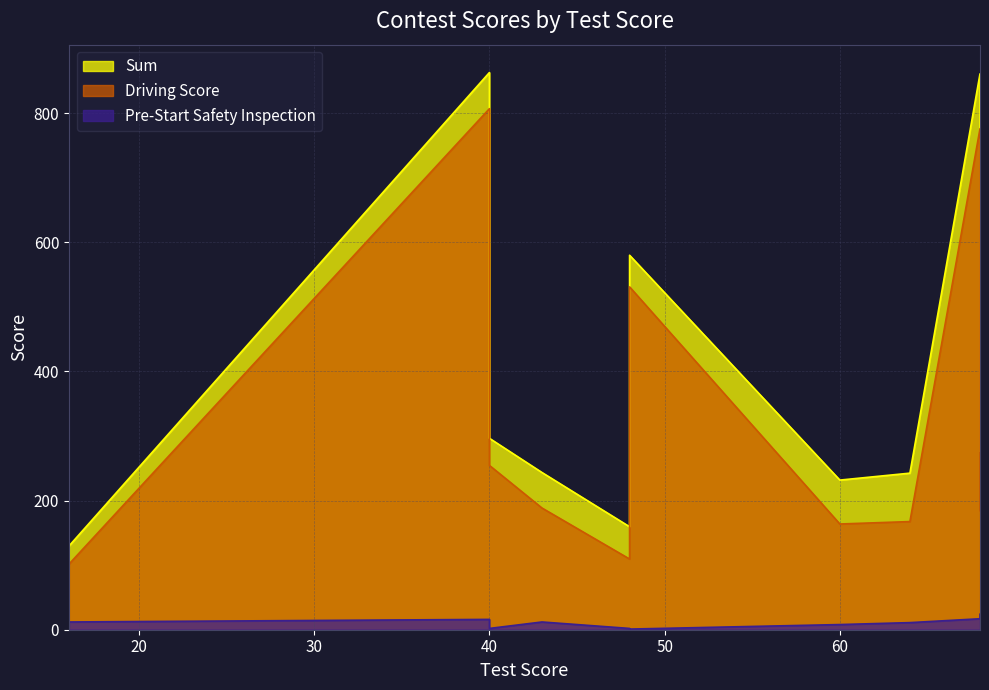

True or false: Driving Score and Pre-Start Safety Inspection intersect in this chart.

False